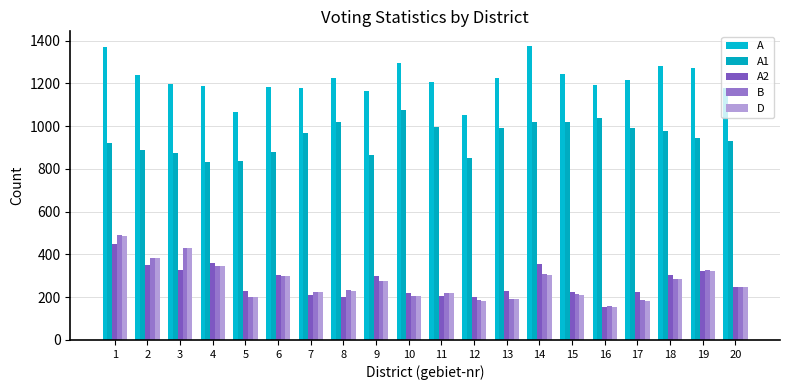

How many bars are there in each group?

5